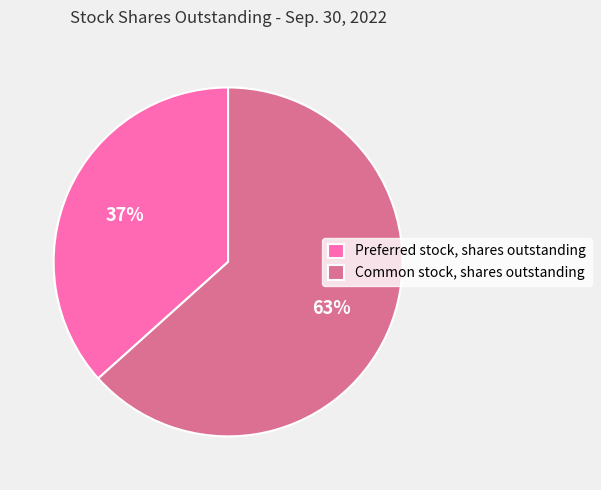

Does any single category account for the majority?

Yes